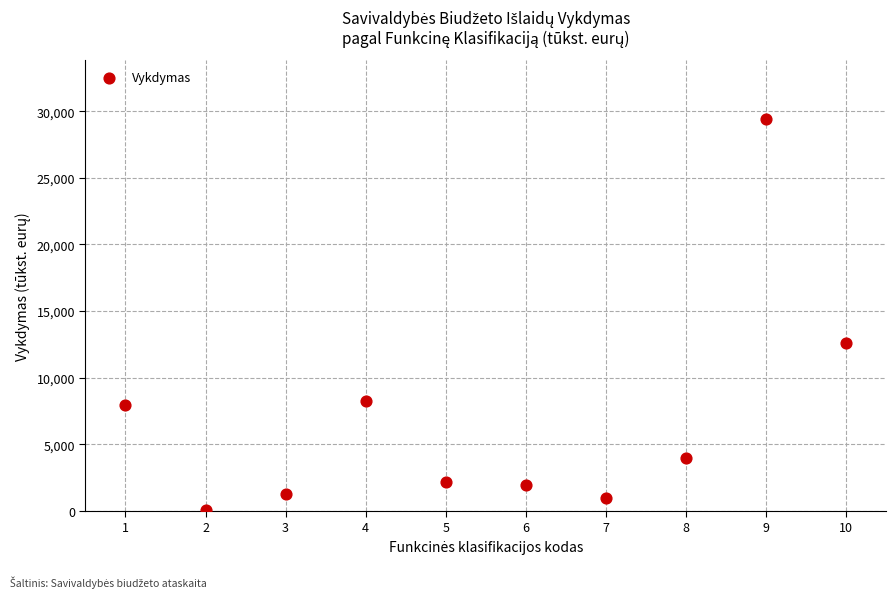

What Y value in the scatter plot is closest to 14760?

12596.1